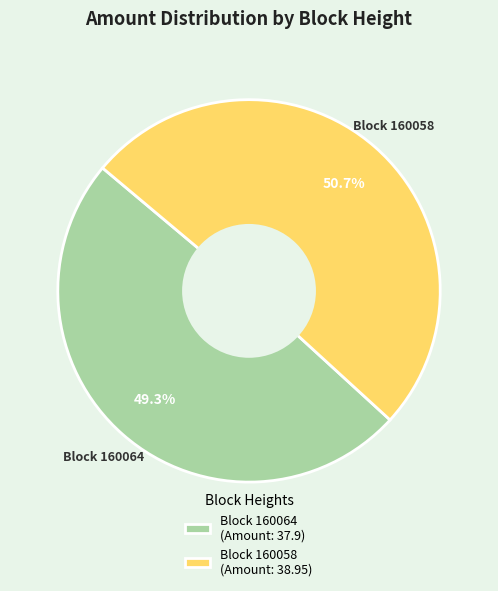

Count the number of slices in the pie.

2